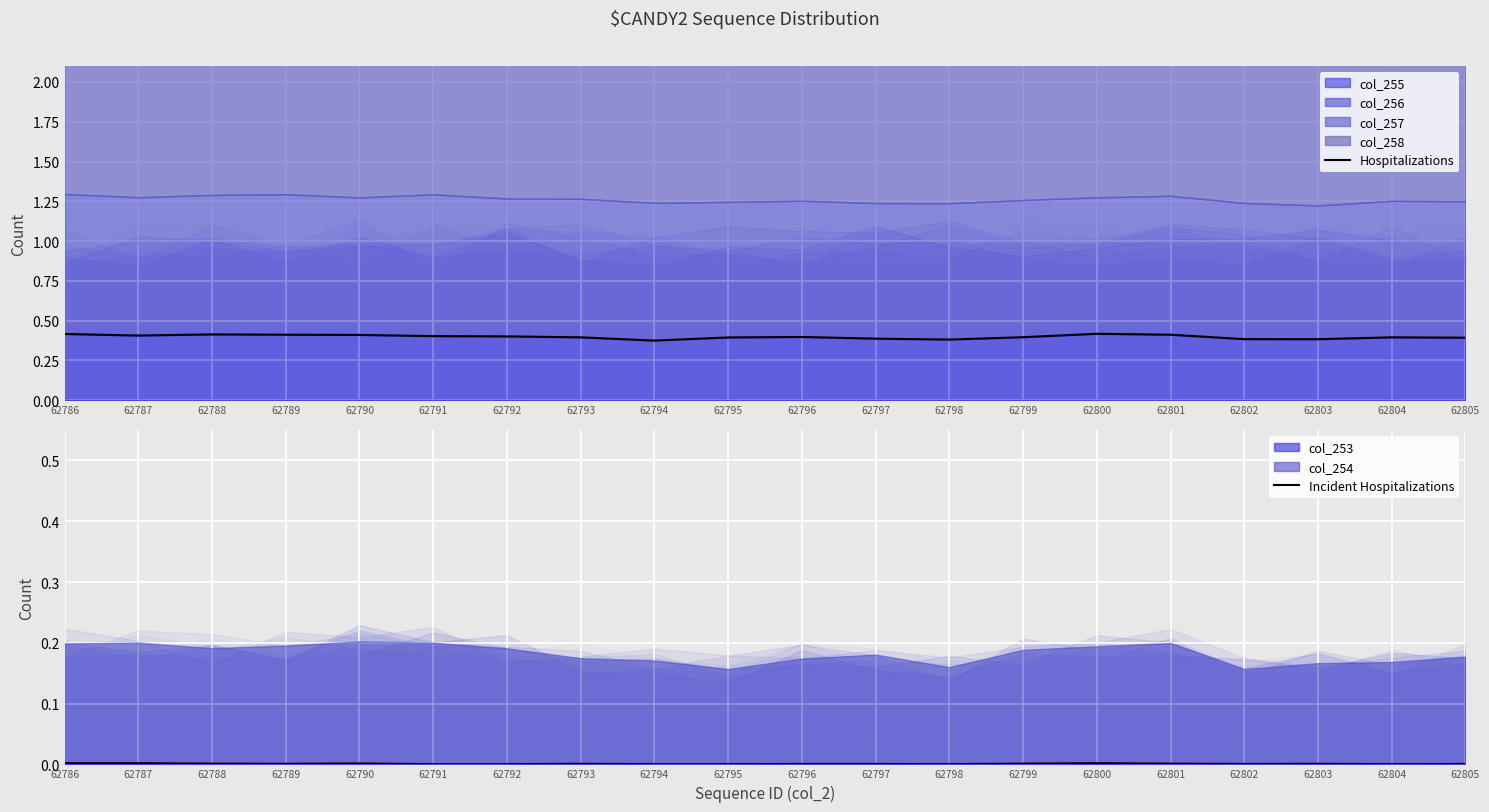

At which label does Incident Hospitalizations reach its minimum?

62791